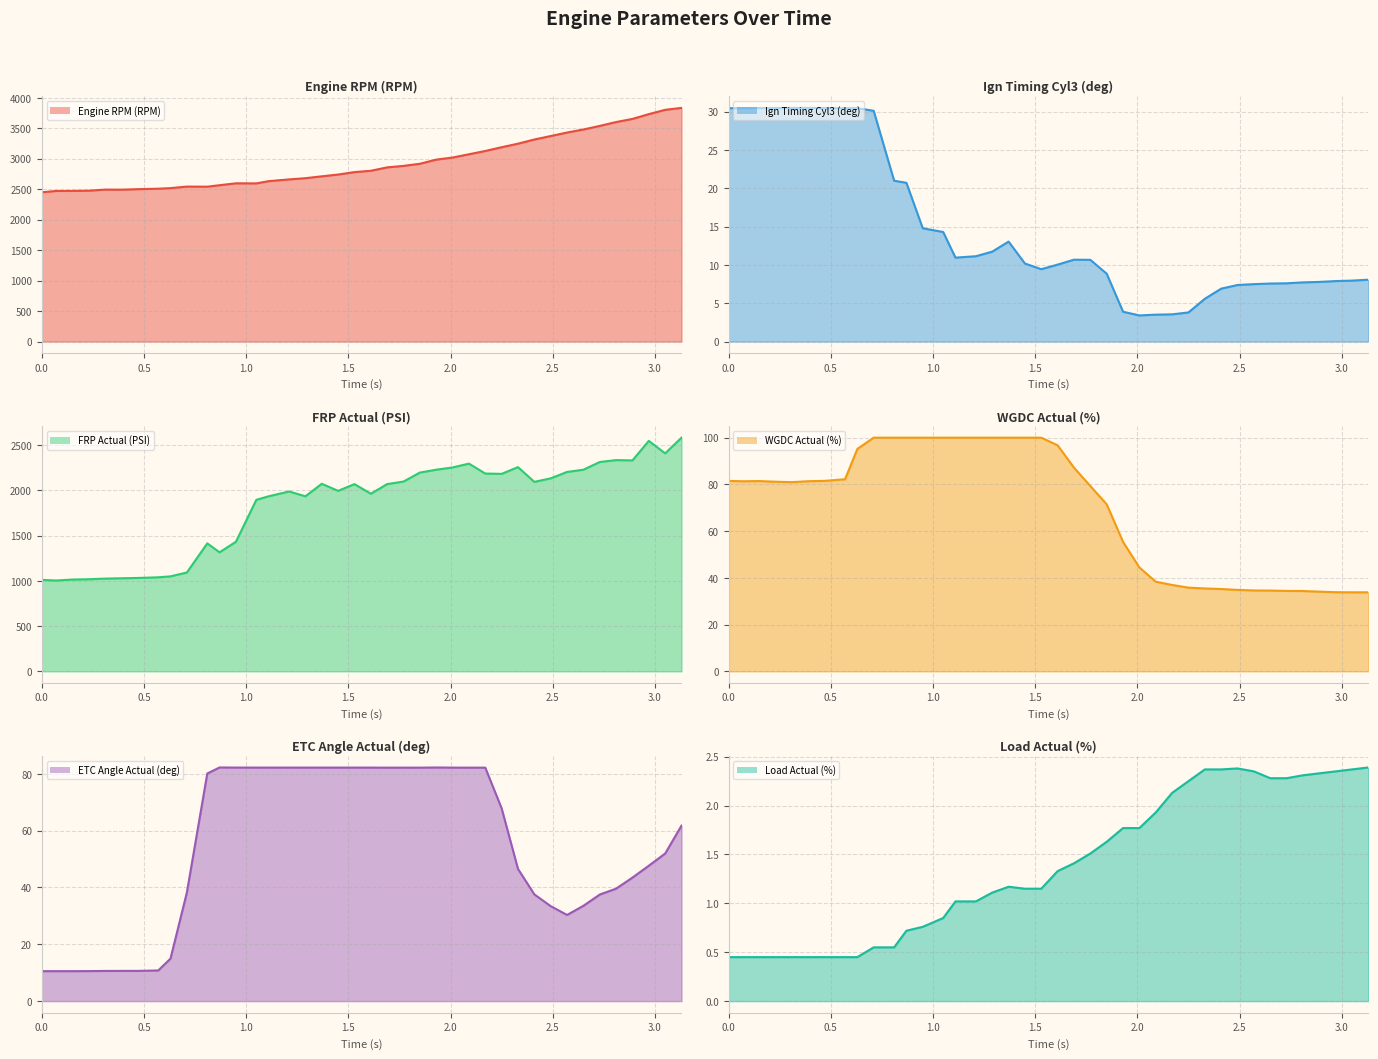

True or false: Engine RPM (RPM) has more than 2 points higher than both neighbors.

True